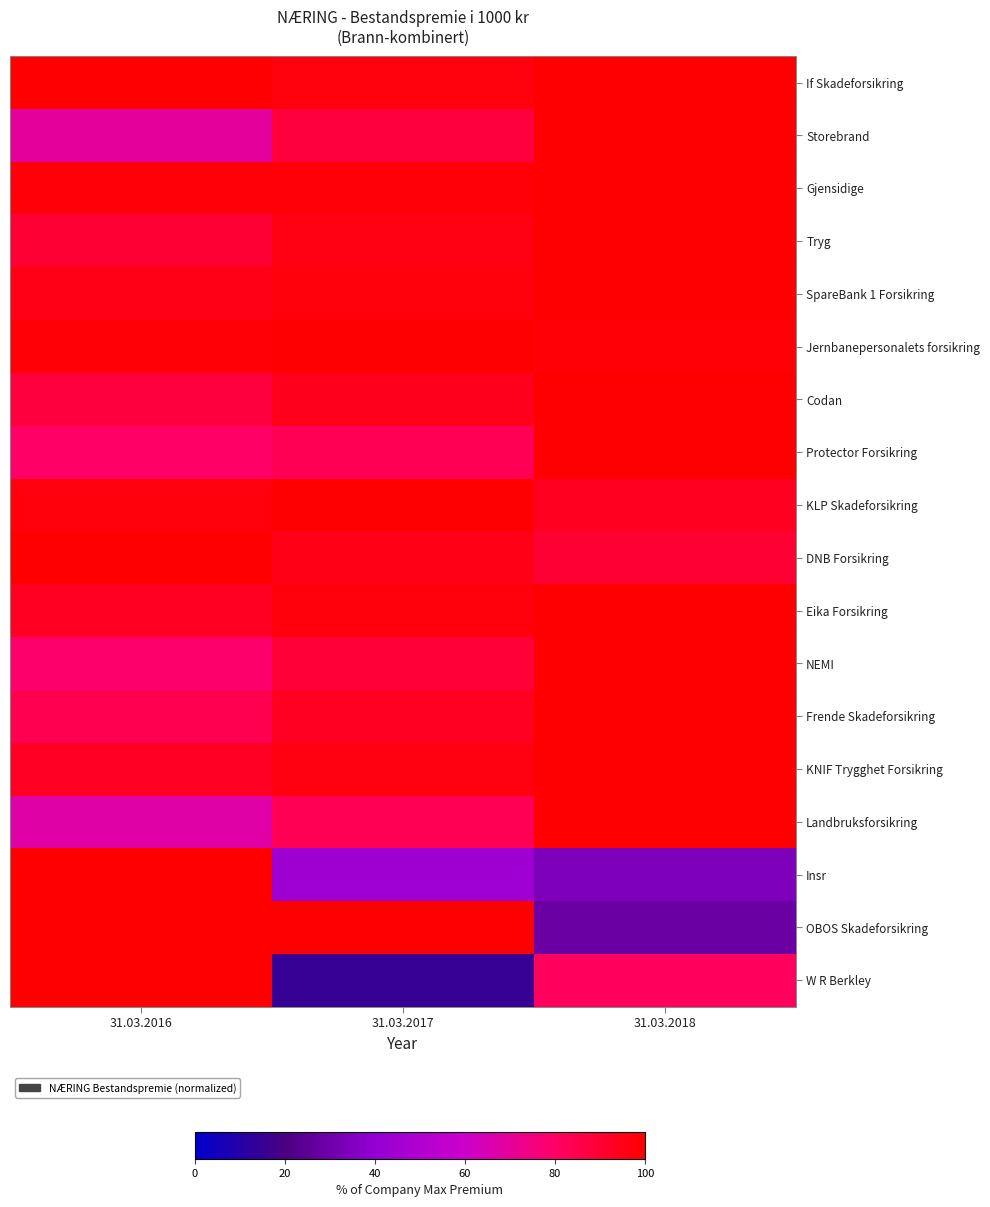

How many distinct data groups are displayed?

18